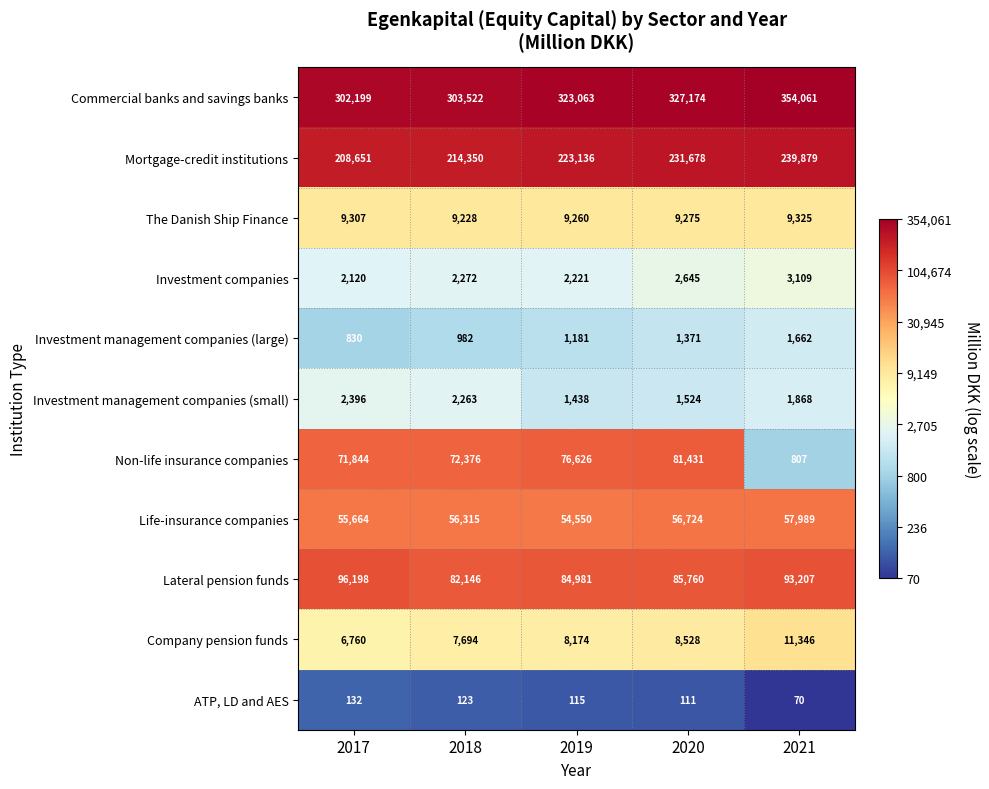

Where is Non-life insurance companies nearest to the value 41119?

2017